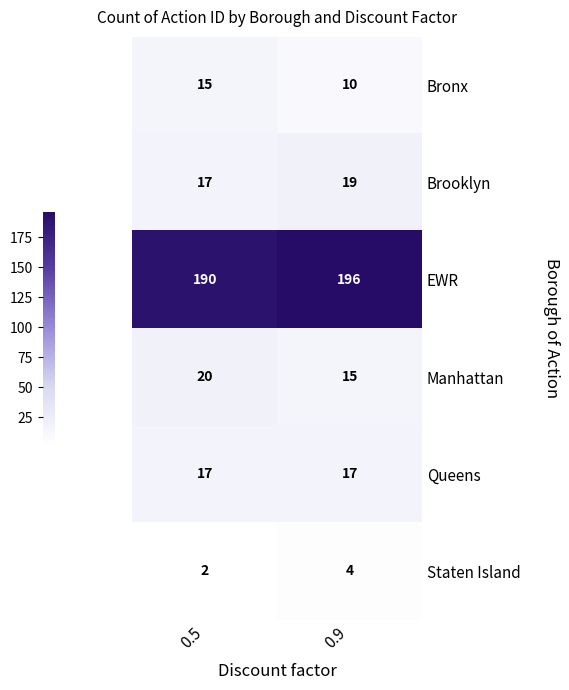

Where is EWR nearest to the value 193?

0.5